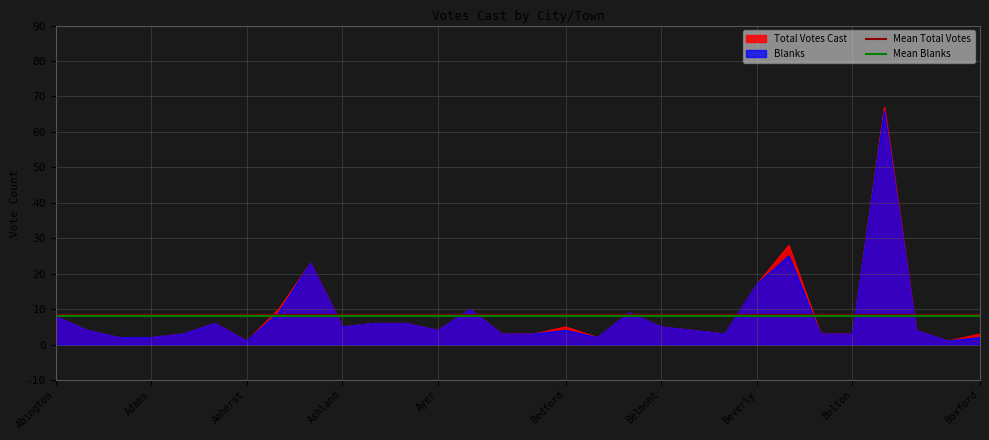

How many lines are shown in the chart?

2